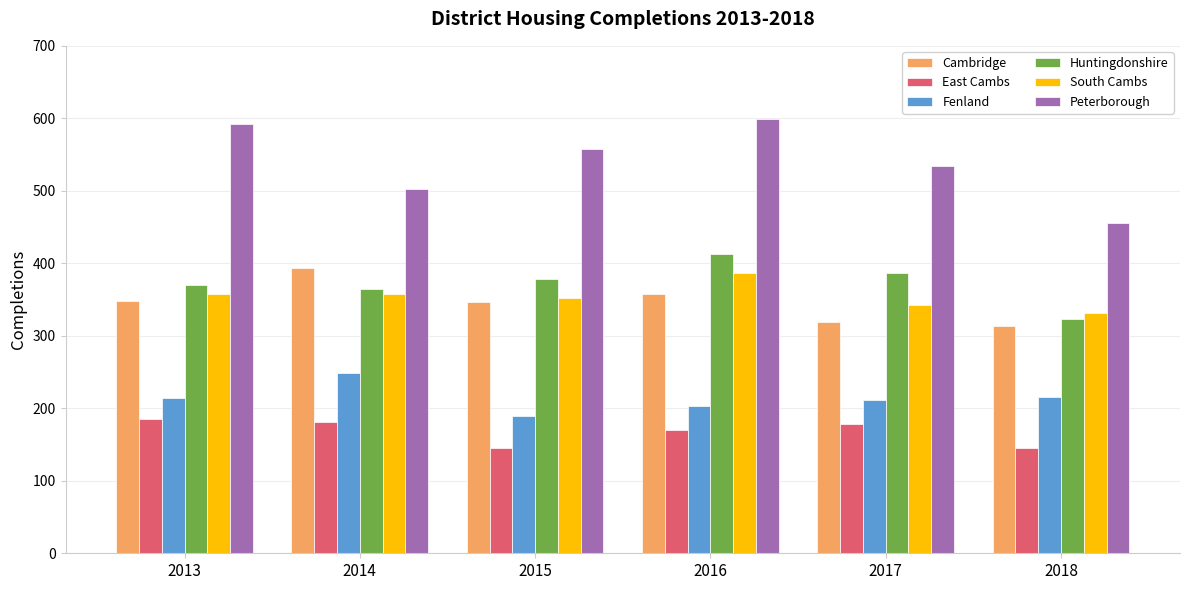

At how many categories does at least one series exceed 246?

6